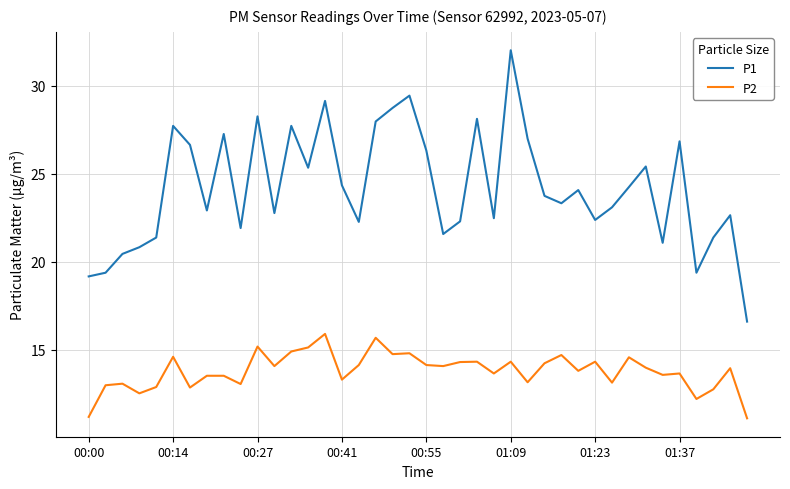

Rank the series by their maximum value, from highest to lowest.

P1, P2